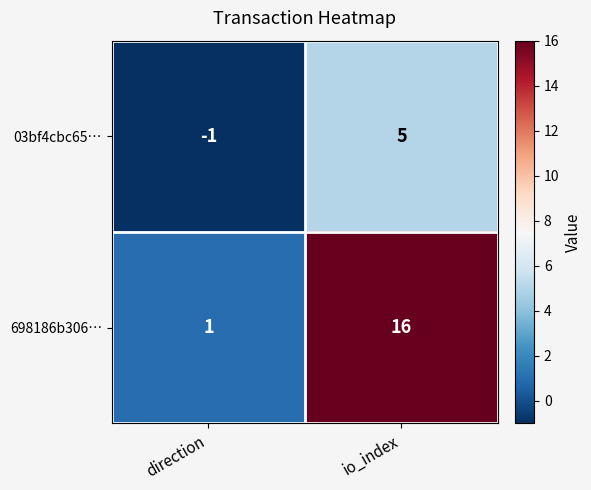

Reading right to left, what are all the values shown in this chart?

03bf4cbc65…: 5	-1
698186b306…: 16	1